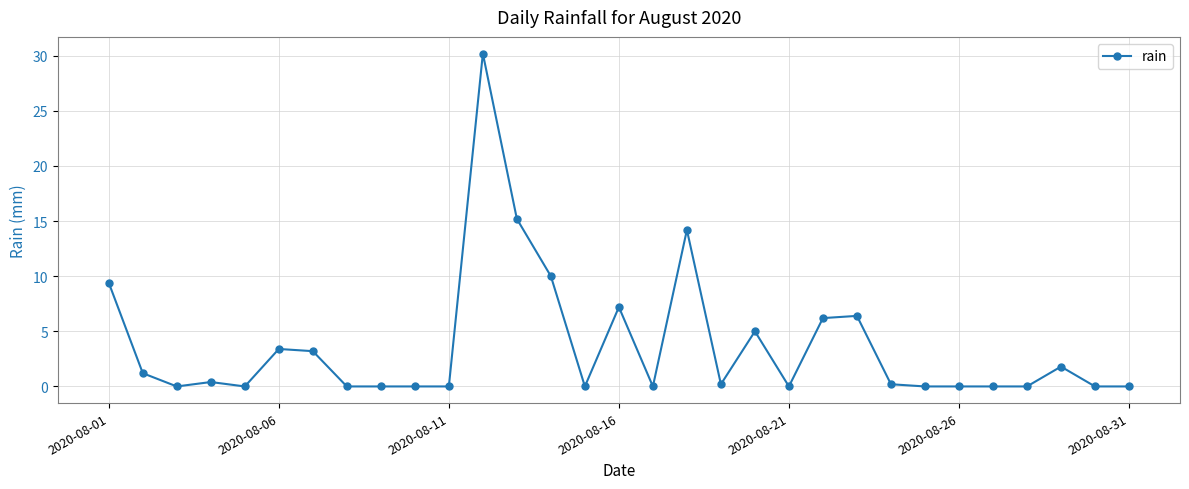

What is the value of the 14th point from the left?

10.0